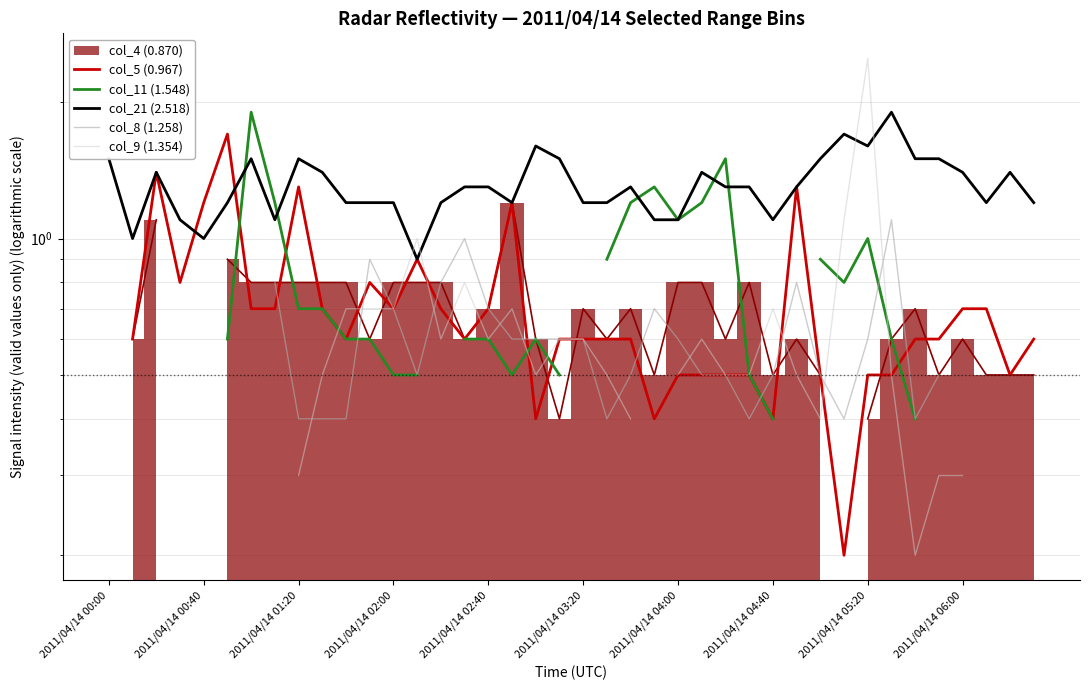

True or false: col_11 (1.548) and col_21 (2.518) intersect in this chart.

True